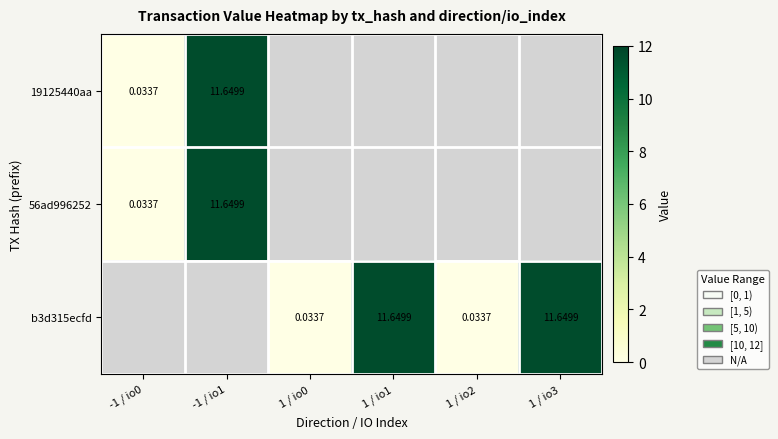

Is the value of b3d315ecfd at 1 / io1 greater than the value of 19125440aa at -1 / io0?

Yes